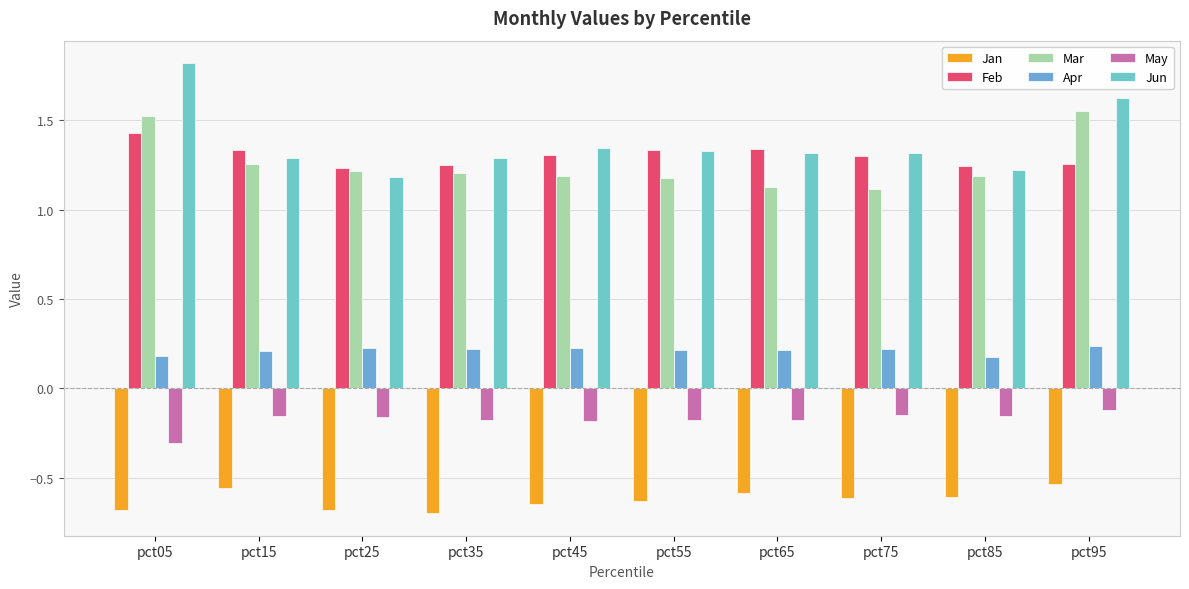

The Jun series shows 0.5 at pct55. True or false?

False